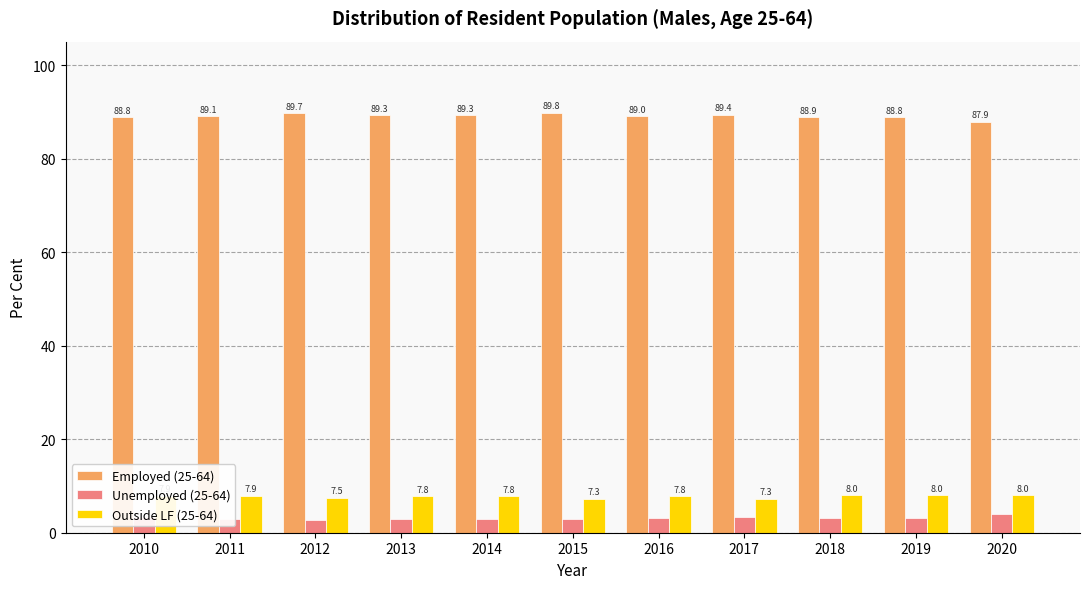

What is the average value of the Outside LF (25-64) series?

7.8